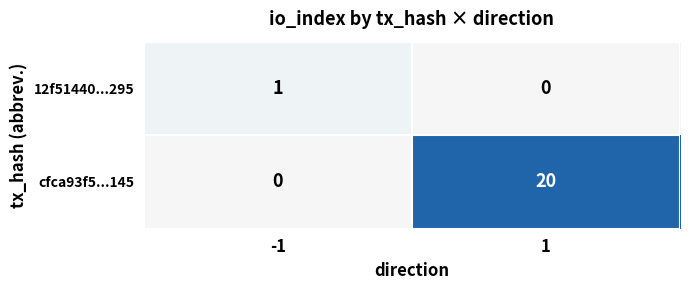

At which category is the sum across all series the highest?

1